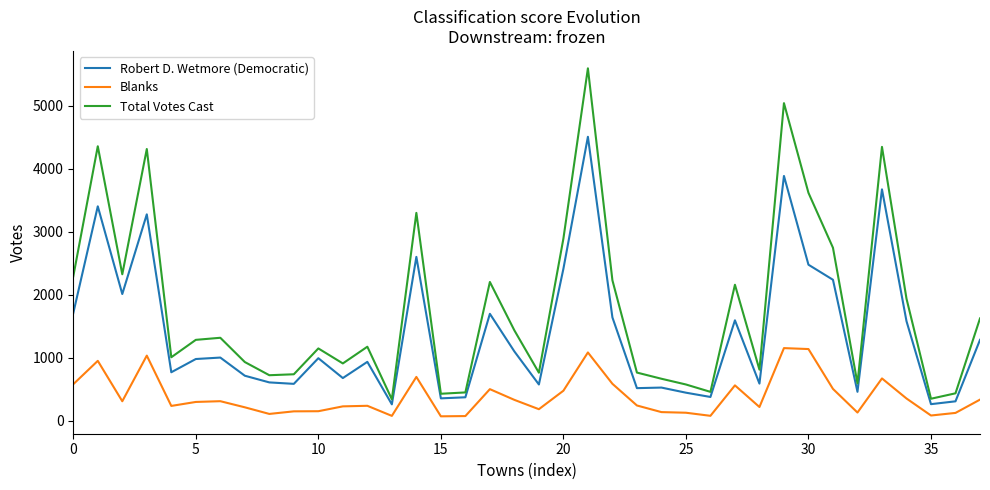

Which series has the largest total across all categories?

Total Votes Cast